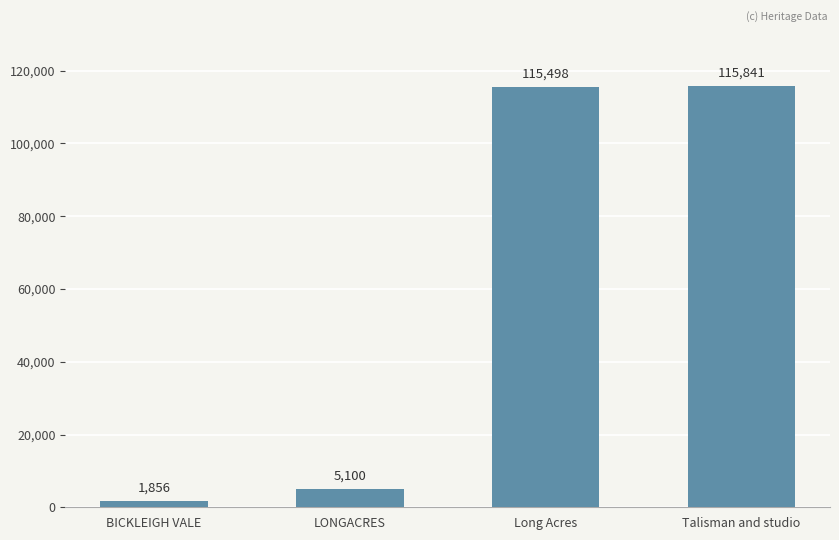

Is it true that the value at Talisman and studio is 193185?

False